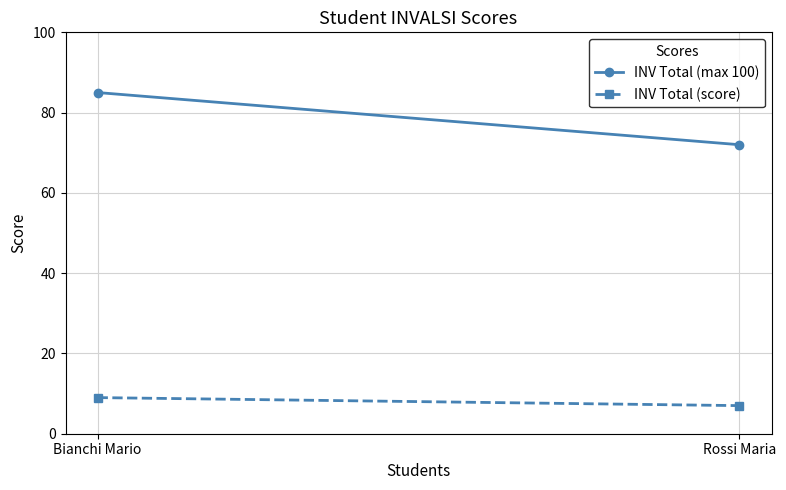

The value of INV Total (max 100) at Rossi Maria is 72. True or false?

True